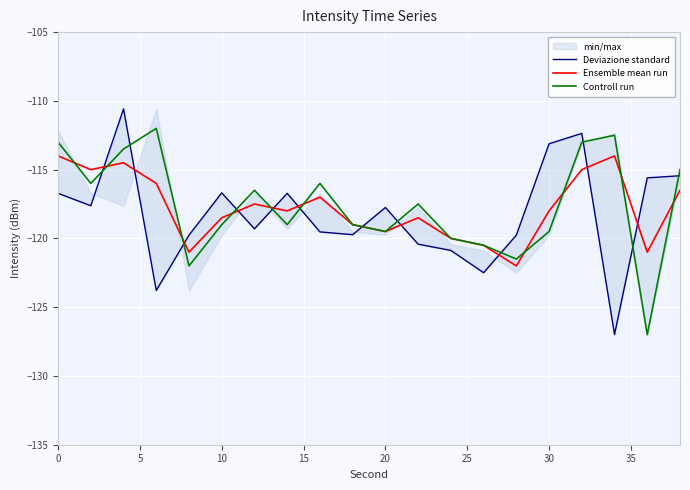

Rank the series by their maximum value, from lowest to highest.

Ensemble mean run, Controll run, Deviazione standard